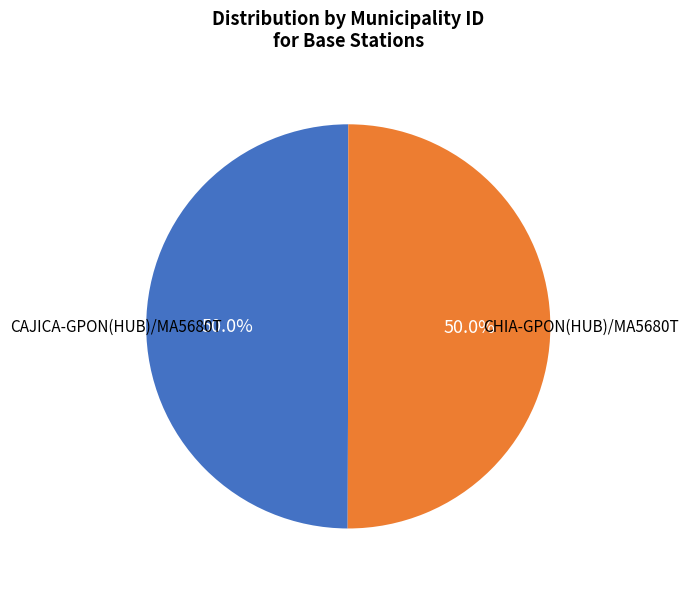

How many segments does this pie chart have?

2